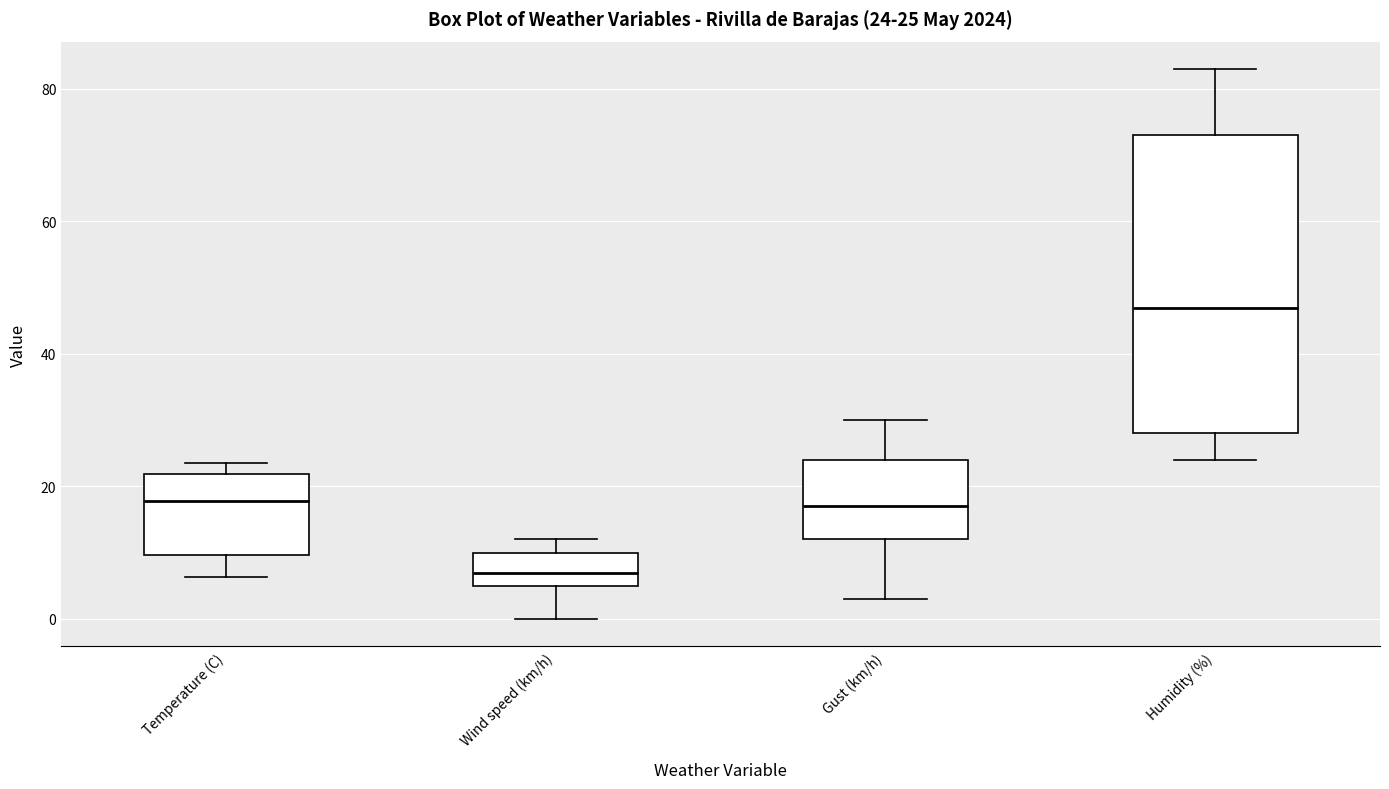

Comparing the boxes themselves (not the whiskers), which one is the tallest?

Humidity (%)